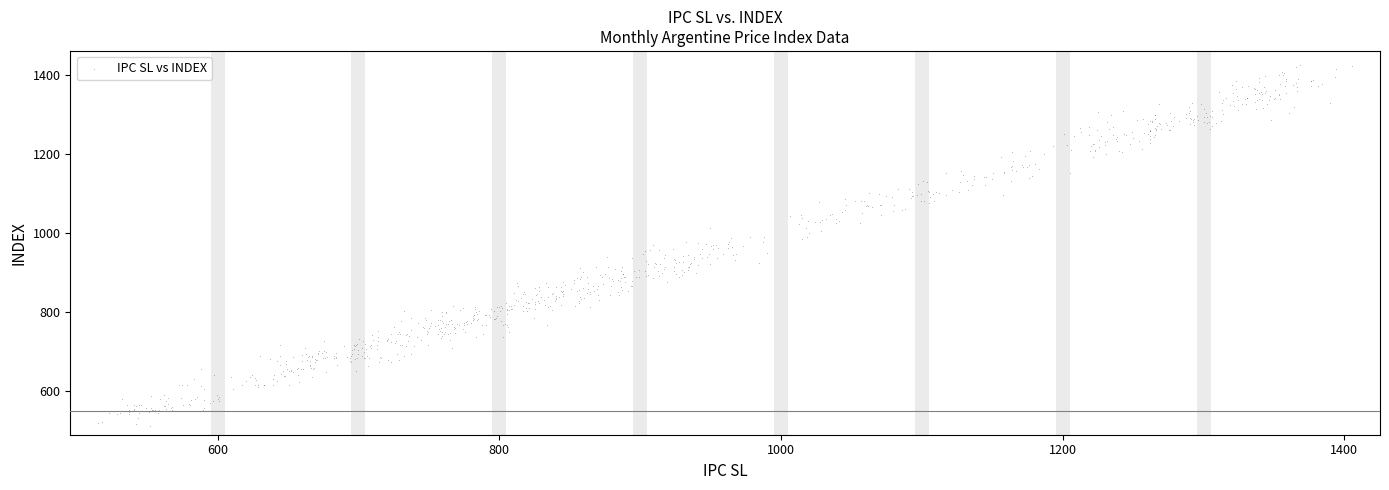

What is the range of Y values (max minus min)?

913.6